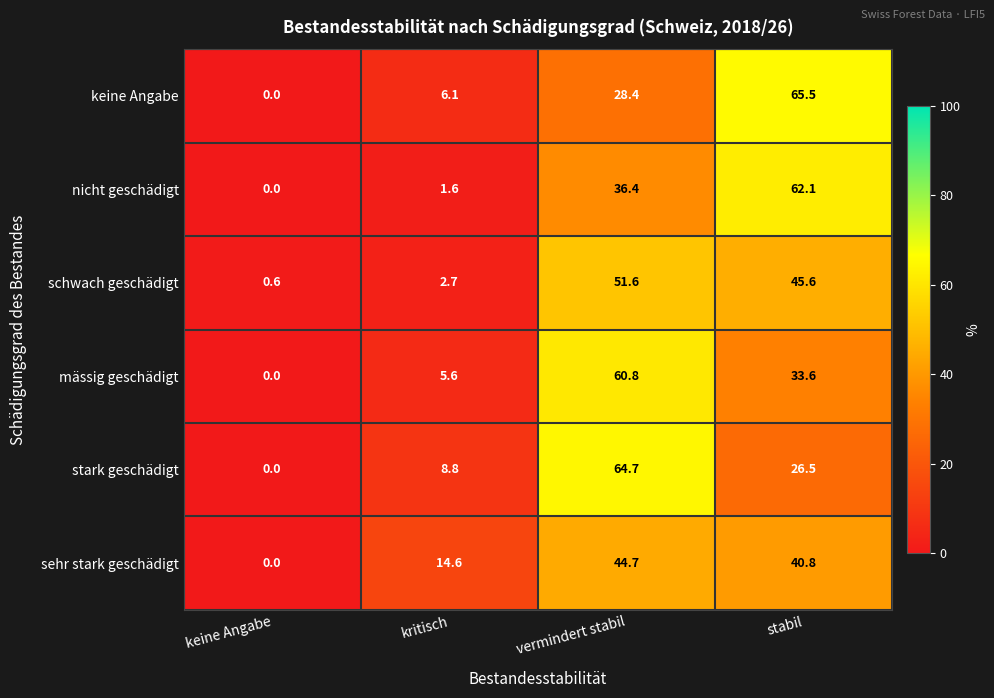

What is the spread (max minus min) of values at keine Angabe?

0.6